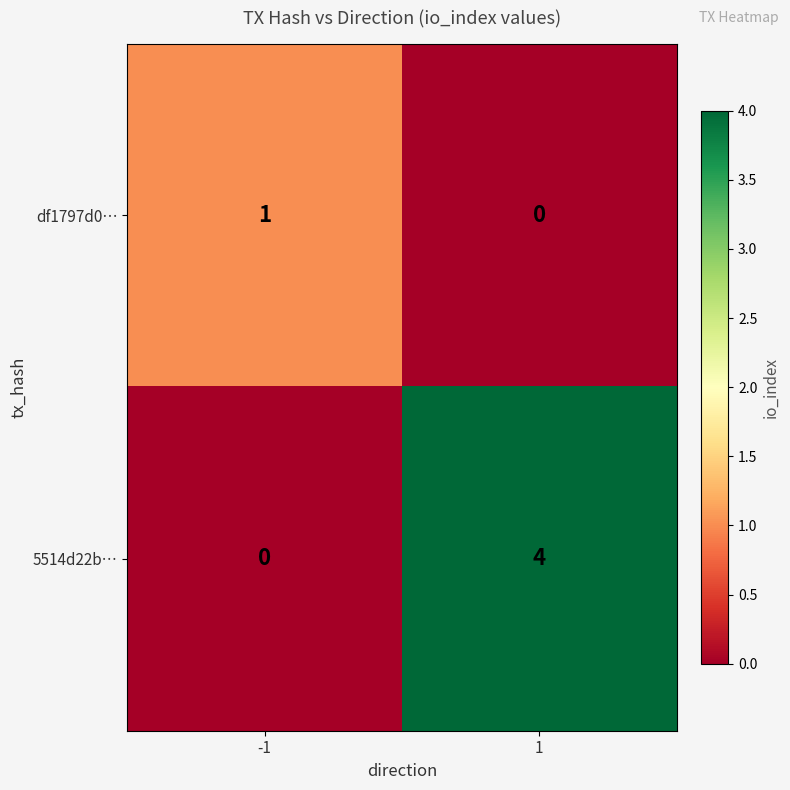

At which category is the sum across all series the highest?

1